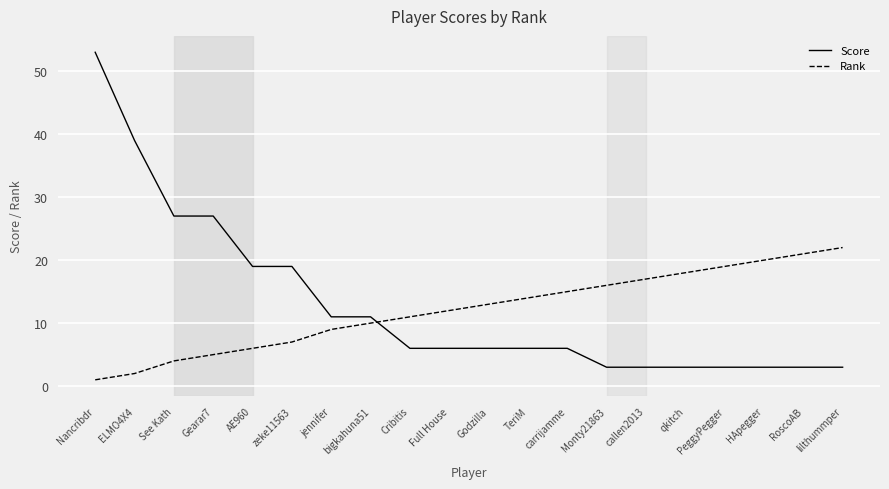

What is the sum of all Rank values?

242